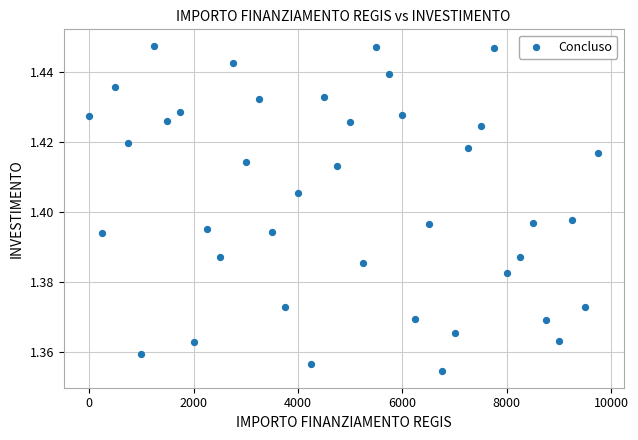

What is the range of X values (max minus min)?

9750.0